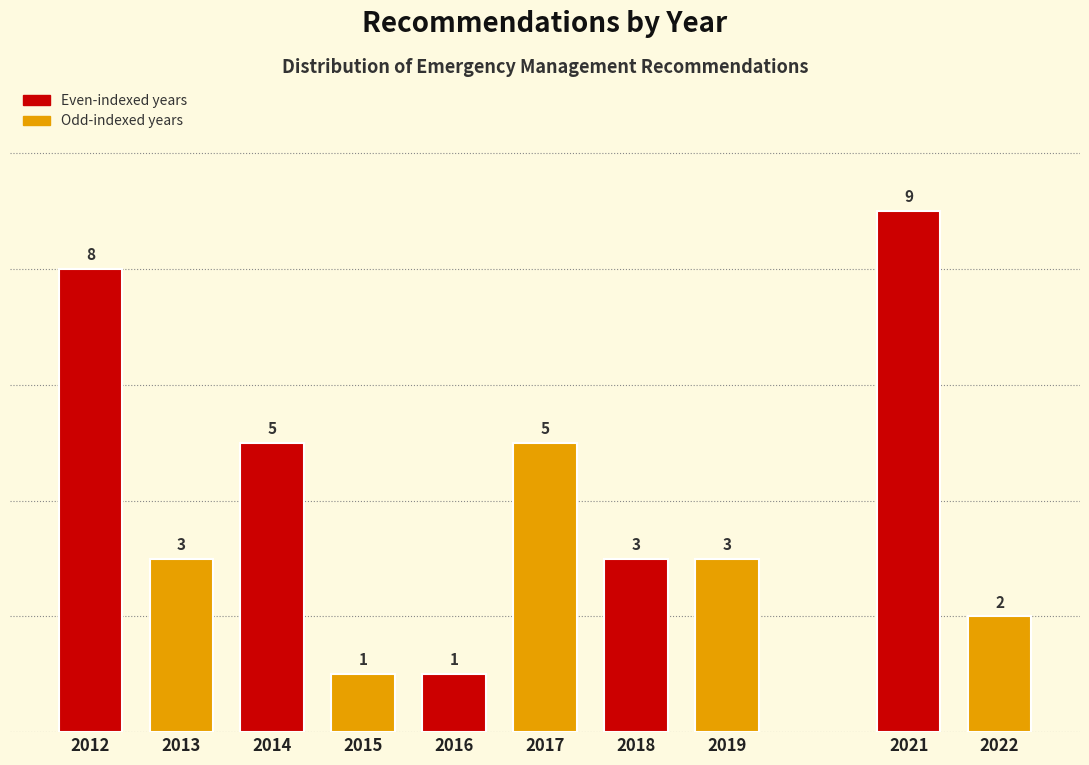

Reading left to right, what are all the values shown in this chart?

2012=8	2013=3	2014=5	2015=1	2016=1	2017=5	2018=3	2019=3	2021=9	2022=2